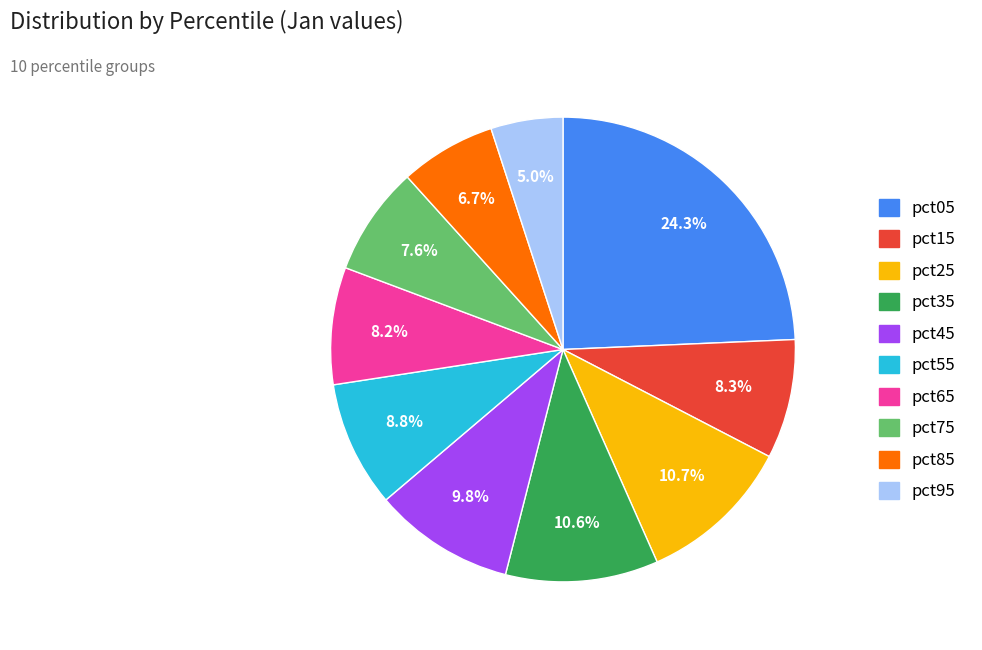

How many slices are in this pie chart?

10